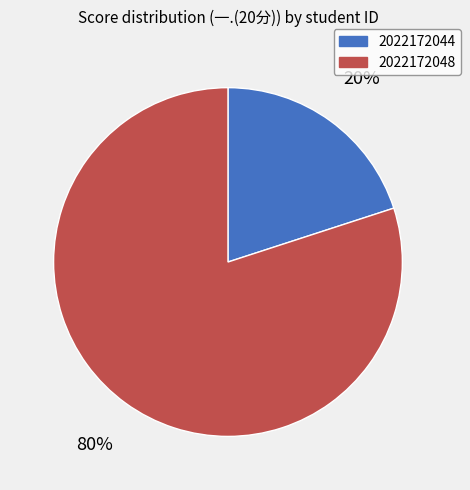

Rank the categories by value from highest to lowest.

2022172048, 2022172044